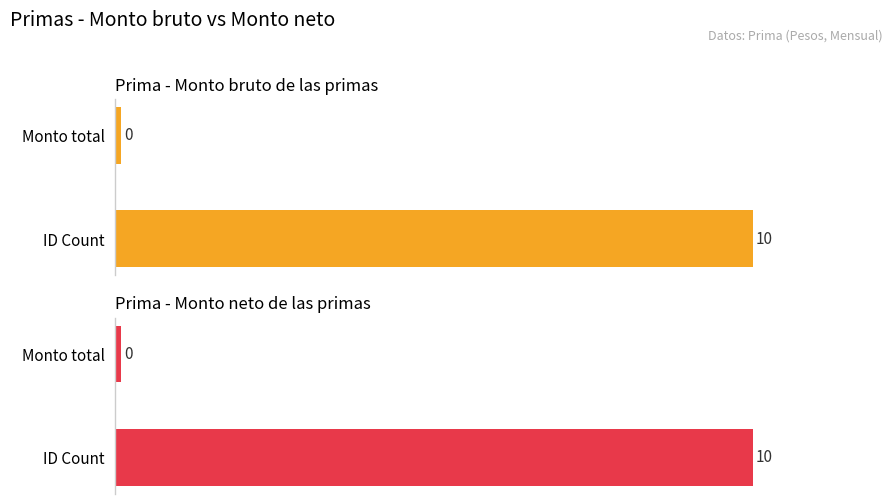

What is the average value of the Prima - Monto neto de las primas series?

5.0